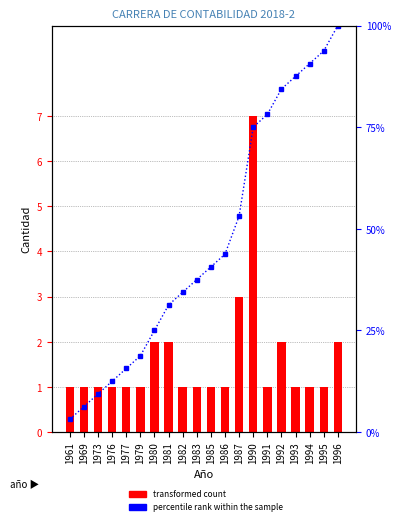

What is the sum of all col_11 values?

32.0